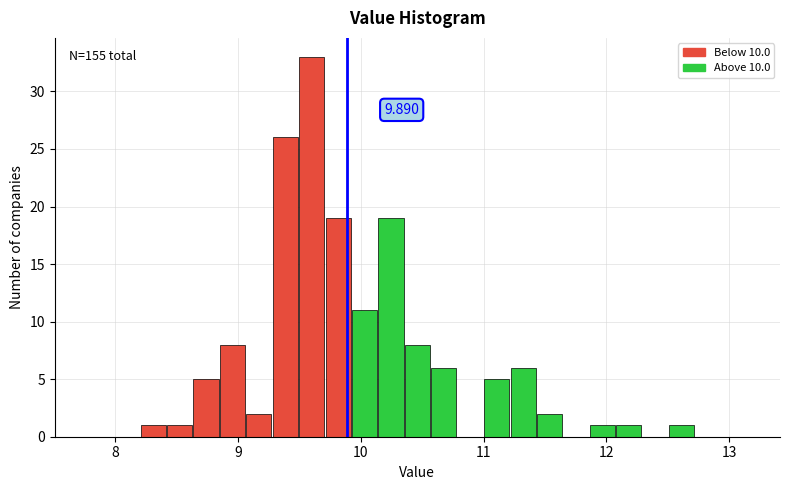

Read against the x-axis, roughly where is the centre of the tallest bar?

9.6